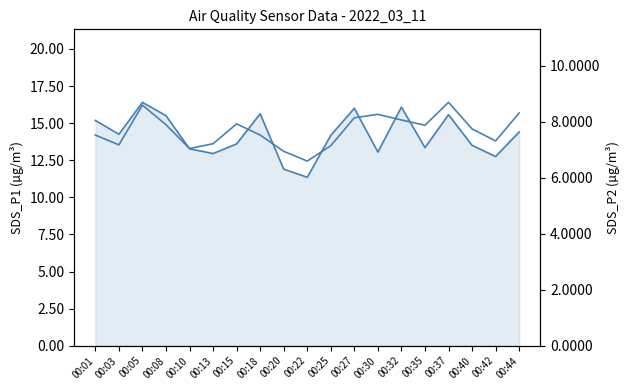

What is the difference between the maximum and second lowest values in the SDS_P2 series?

1.7